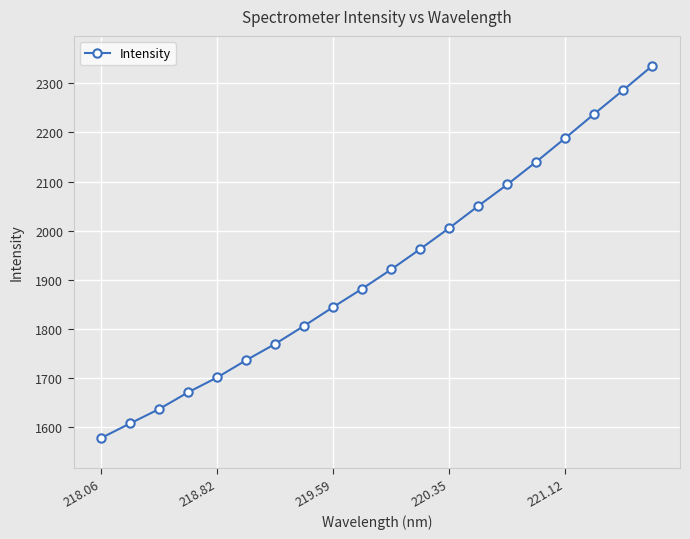

What is the value of the 16th point from the left?

2140.5